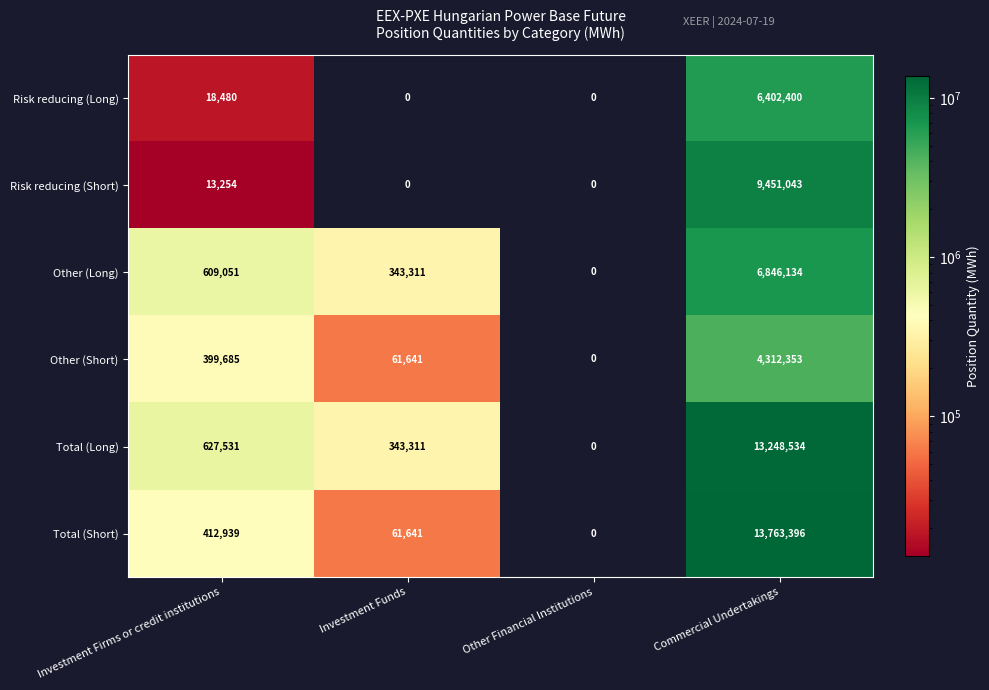

The Total (Short) series shows 412939 at Investment Firms or credit institutions. True or false?

True